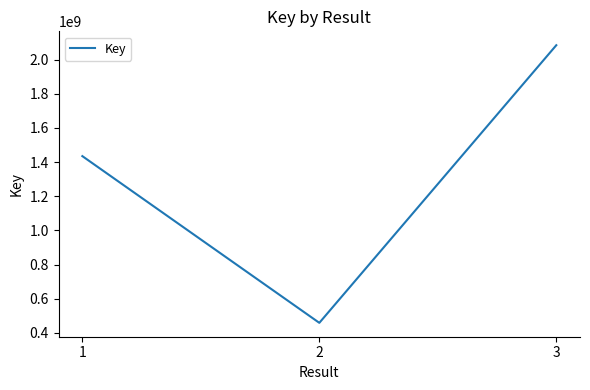

Reading right to left, extract all data points from this chart.

3=2084569041	2=458776605	1=1435051550